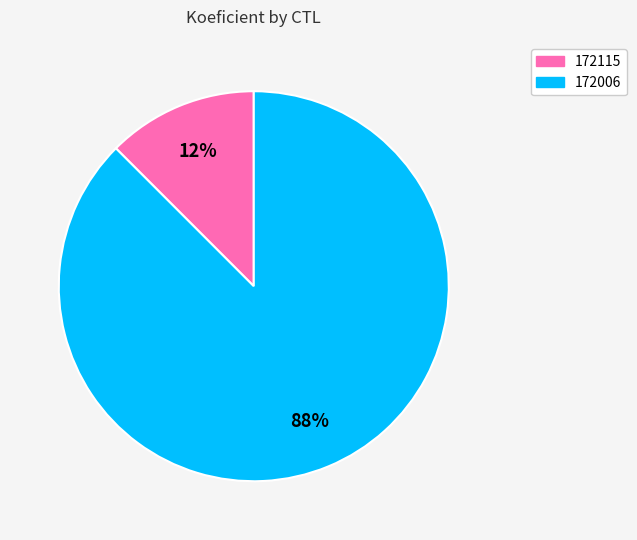

Is the sum of 172115 and 172006 greater than half?

Yes